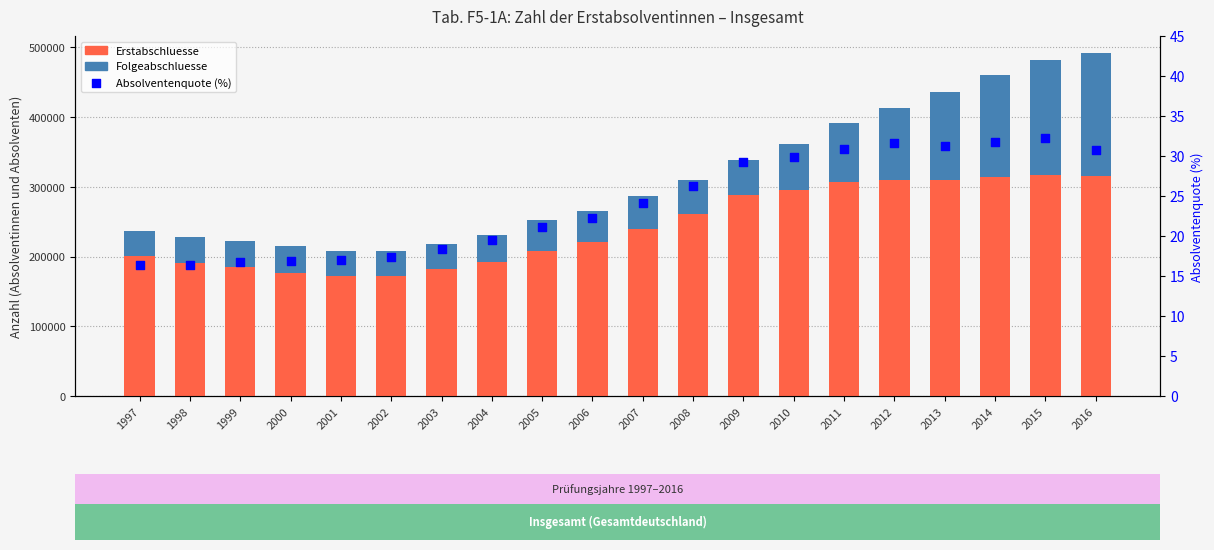

Is the value of Absolventenquote (%) at 2009 greater than the value of Erstabschluesse at 2002?

No